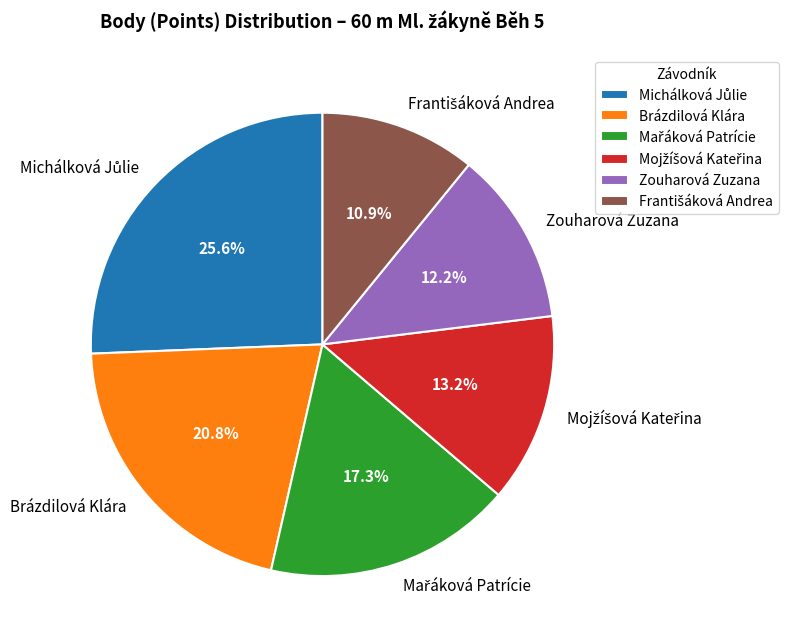

How much of the chart is everything except Brázdilová Klára?

79.2%